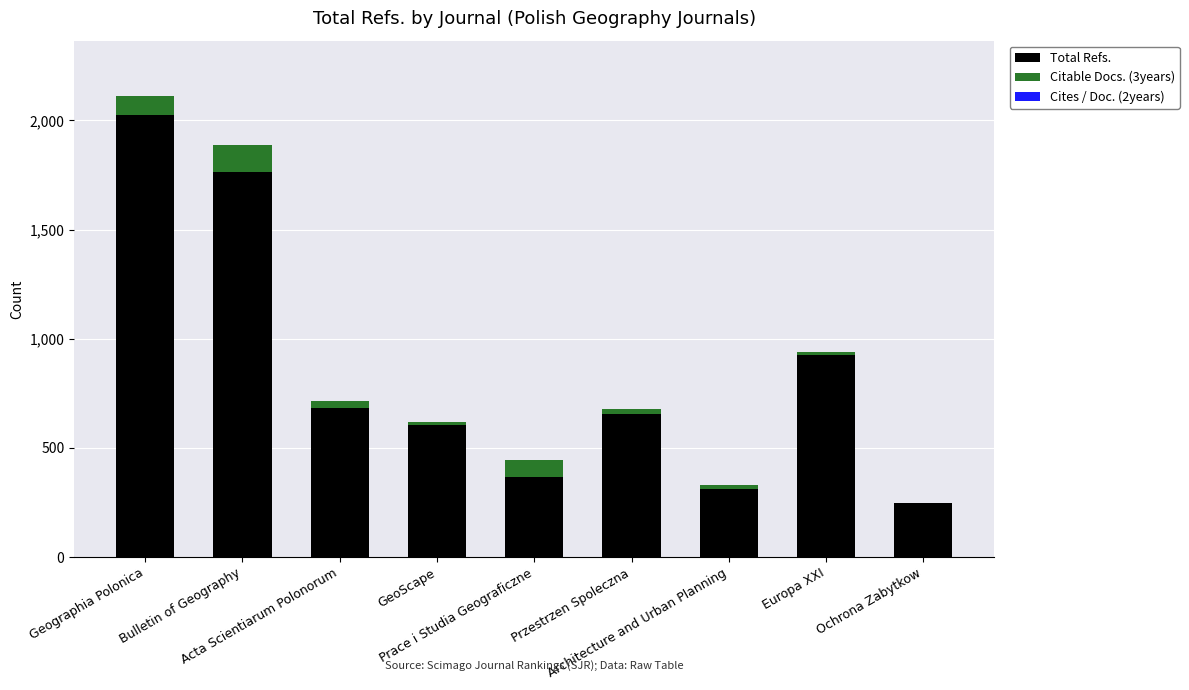

What is the highest value of the Total Refs. series?

2024